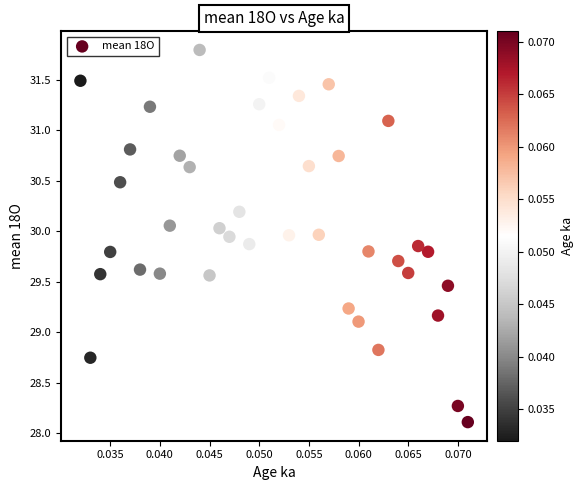

What Y value in the scatter plot is closest to 29?

29.1